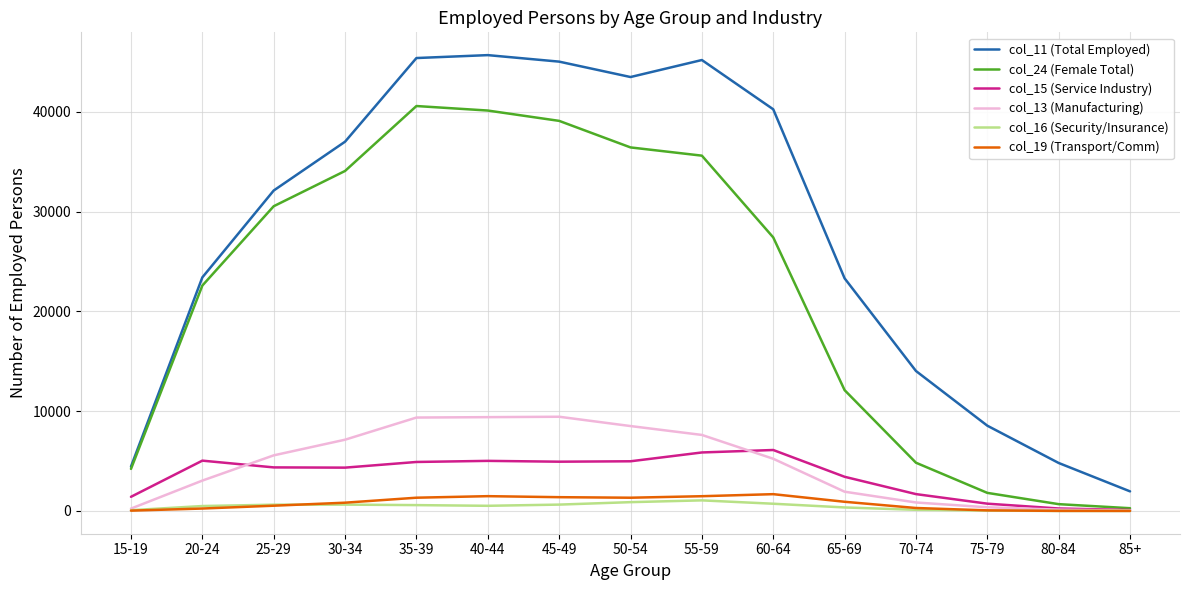

Which category has the lowest value in the col_24 (Female Total) series?

85+